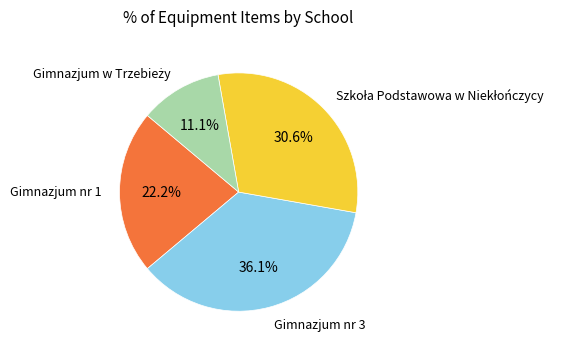

How many slices are in this pie chart?

4